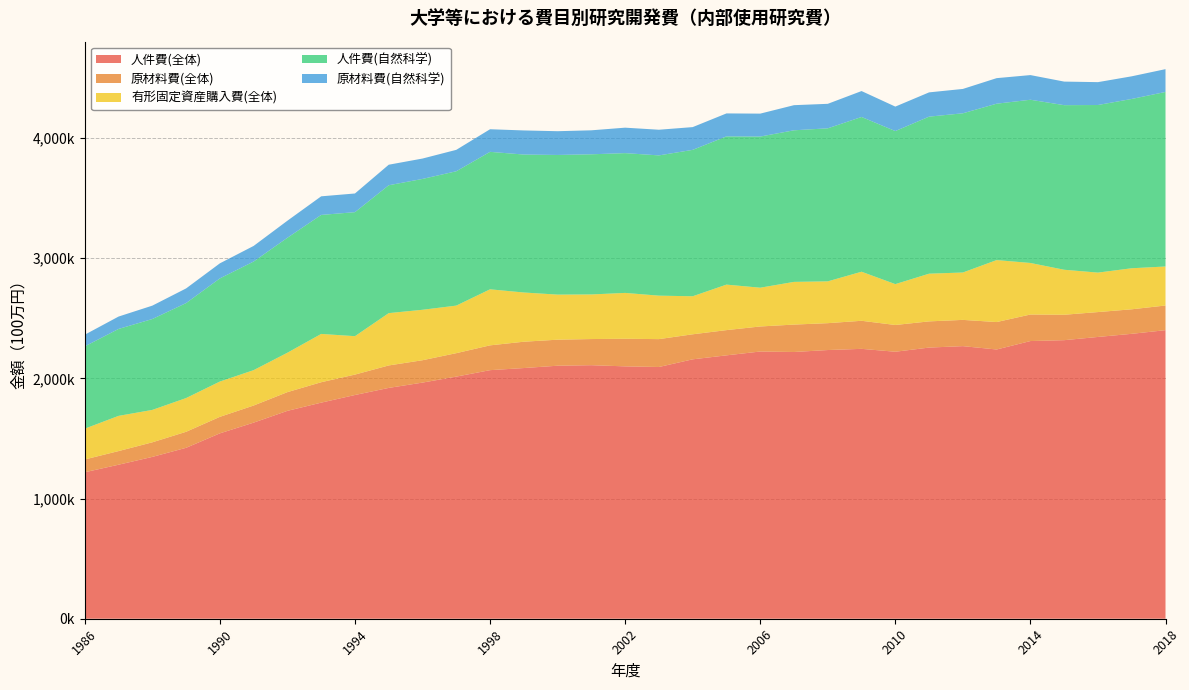

Reading left to right, extract all data points from this chart.

人件費(全体): 1986=1218858	1987=1281643	1988=1346699	1989=1422366	1990=1542607	1991=1631914	1992=1729922	1993=1798222	1994=1861740	1995=1920783	1996=1965009	1997=2014776	1998=2068481	1999=2086089	2000=2105484	2001=2109802	2002=2100077	2003=2094863	2004=2158580	2005=2191758	2006=2223645	2007=2219681	2008=2235940	2009=2245852	2010=2221790	2011=2256477	2012=2268374	2013=2240471	2014=2310748	2015=2318006	2016=2344848	2017=2370885	2018=2401315
原材料費(全体): 1986=106421	1987=113392	1988=121329	1989=133209	1990=137359	1991=142279	1992=155682	1993=169827	1994=169958	1995=186877	1996=186126	1997=195124	1998=206434	1999=219074	2000=216542	2001=217515	2002=229670	2003=231849	2004=208327	2005=209924	2006=208319	2007=228090	2008=223574	2009=233457	2010=222638	2011=217861	2012=218427	2013=228323	2014=220748	2015=211488	2016=206999	2017=204069	2018=205204
有形固定資産購入費(全体): 1986=256308	1987=293026	1988=269643	1989=280713	1990=293755	1991=294449	1992=327966	1993=401885	1994=319537	1995=435446	1996=419826	1997=395719	1998=466372	1999=409563	2000=375125	2001=371196	2002=381533	2003=361709	2004=316491	2005=378655	2006=322671	2007=355297	2008=347956	2009=408324	2010=340011	2011=396978	2012=394340	2013=515748	2014=428934	2015=374501	2016=328413	2017=341542	2018=324611
人件費(自然科学): 1986=684595	1987=723315	1988=756269	1989=790273	1990=858321	1991=903811	1992=956698	1993=990337	1994=1031998	1995=1064061	1996=1088831	1997=1117898	1998=1143817	1999=1147907	2000=1162075	2001=1166269	2002=1163190	2003=1167183	2004=1218266	2005=1233428	2006=1257790	2007=1261425	2008=1273392	2009=1287642	2010=1273621	2011=1306821	2012=1324799	2013=1301294	2014=1358270	2015=1369615	2016=1394602	2017=1408842	2018=1452402
原材料費(自然科学): 1986=97296	1987=103089	1988=111365	1989=122014	1990=125318	1991=129799	1992=141881	1993=154750	1994=155464	1995=170854	1996=169570	1997=178258	1998=188115	1999=200641	2000=197679	2001=199580	2002=211837	2003=213519	2004=189321	2005=191125	2006=190761	2007=209048	2008=203879	2009=215697	2010=203617	2011=201922	2012=202642	2013=212606	2014=205189	2015=196085	2016=190330	2017=188384	2018=189788